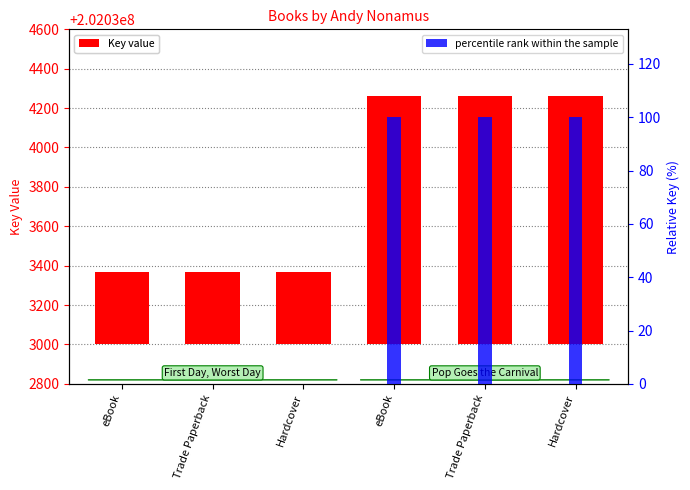

True or false: Key value has a value of 599 at Hardcover.

False